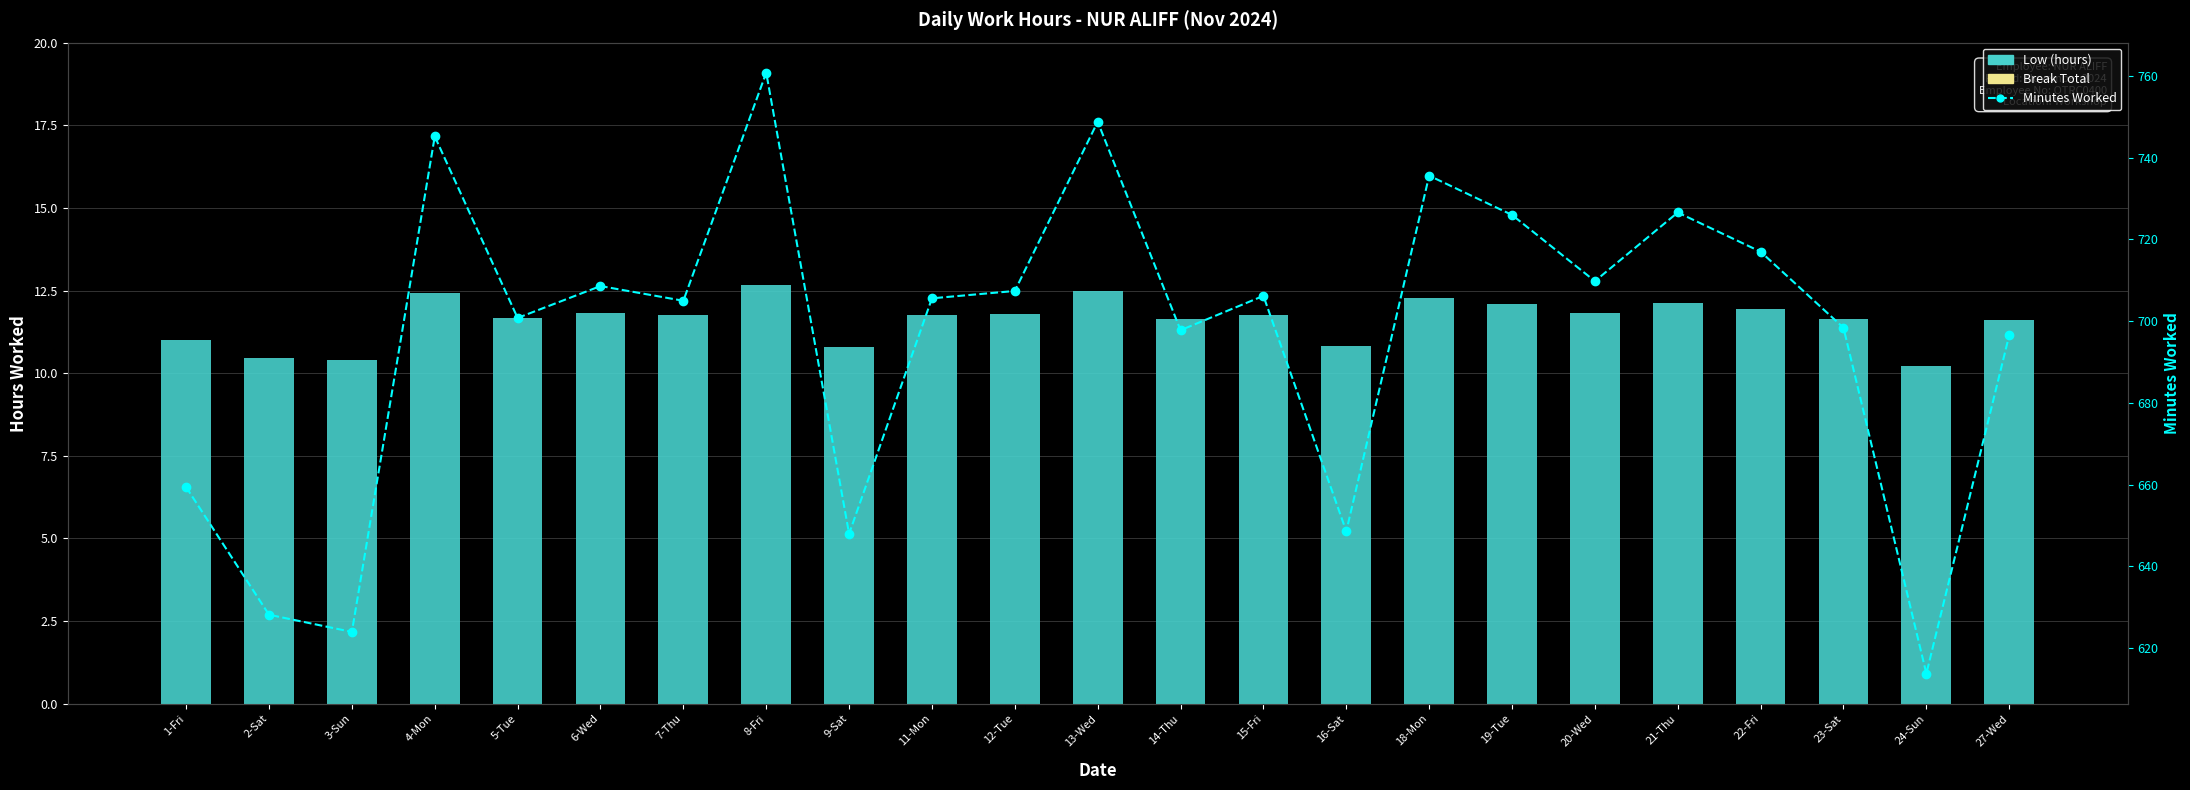

Which has a higher value, 21-Thu or 27-Wed?

21-Thu